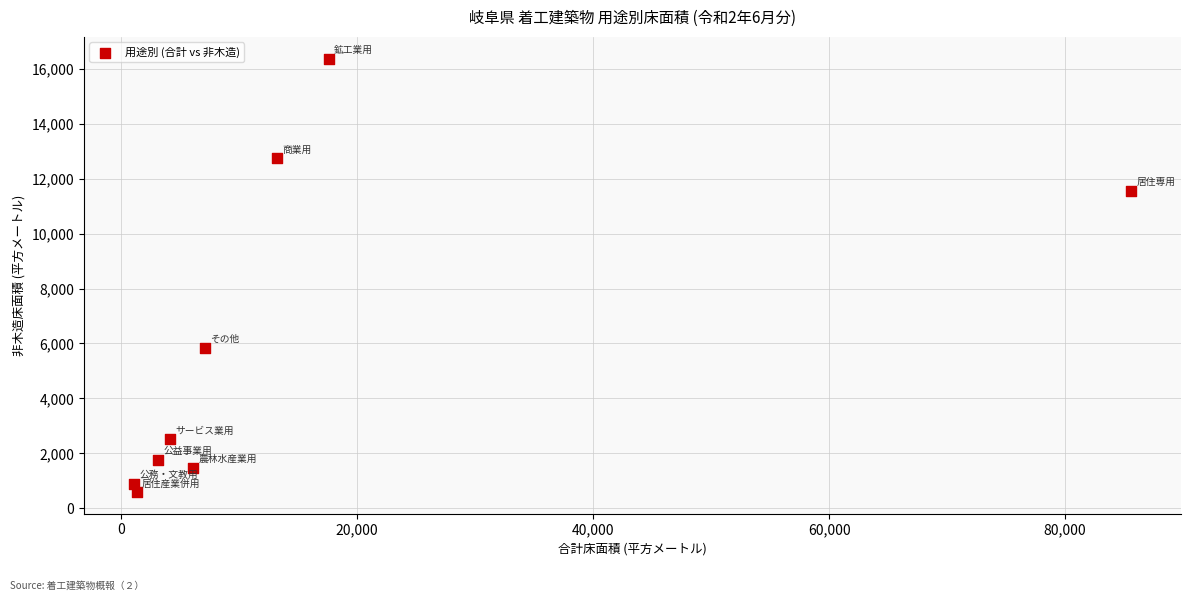

What Y value in the scatter plot is closest to 8482?

5843